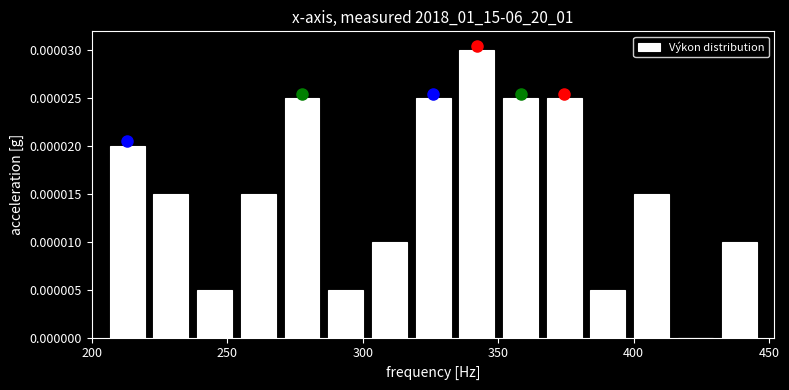

Read against the x-axis, roughly where is the centre of the tallest bar?

340